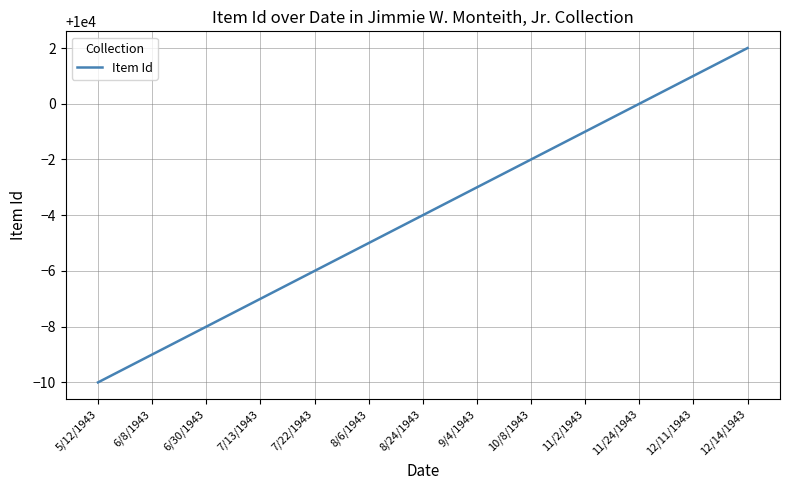

List the labels in order of value, largest first.

12/14/1943, 12/11/1943, 11/24/1943, 11/2/1943, 10/8/1943, 9/4/1943, 8/24/1943, 8/6/1943, 7/22/1943, 7/13/1943, 6/30/1943, 6/8/1943, 5/12/1943